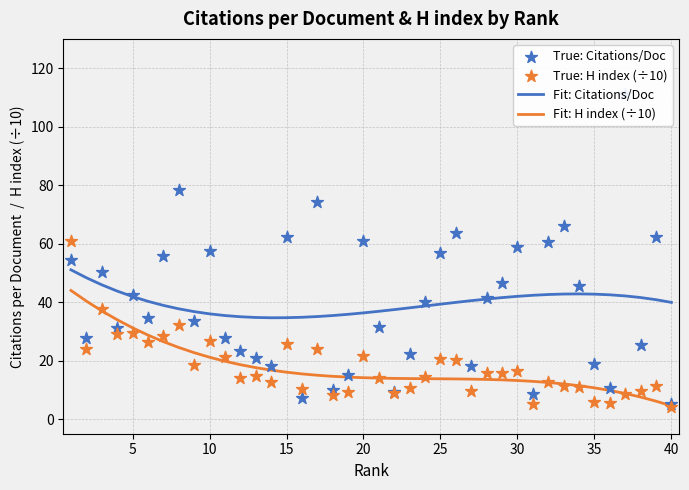

Which series has the widest spread of Y values?

True: Citations/Doc